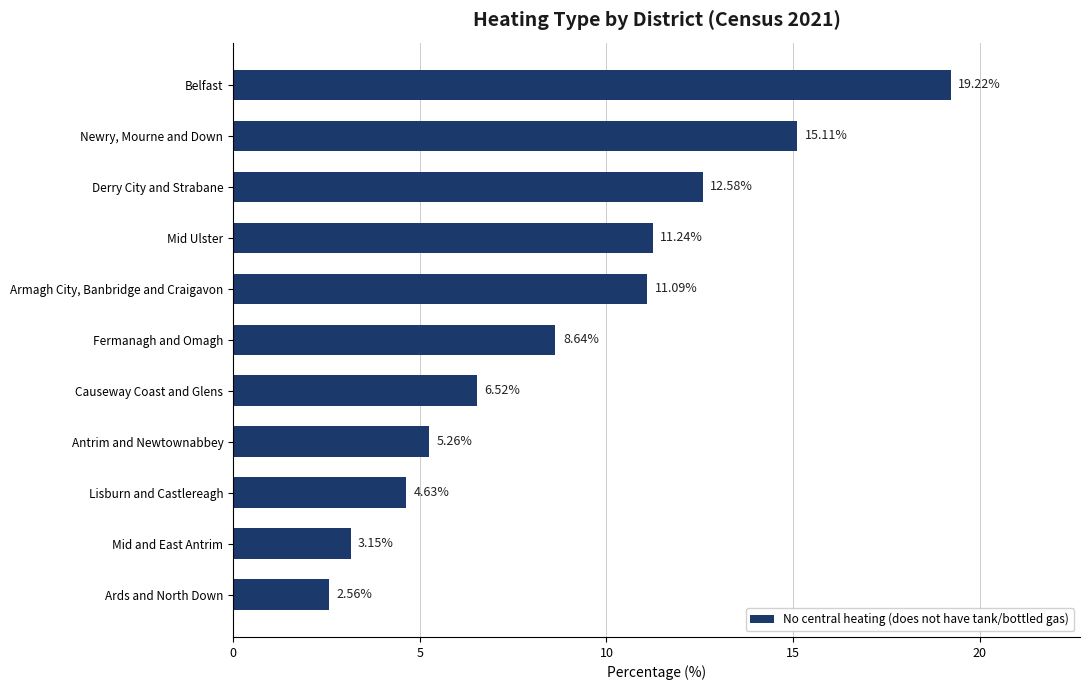

What is the average value?

9.1